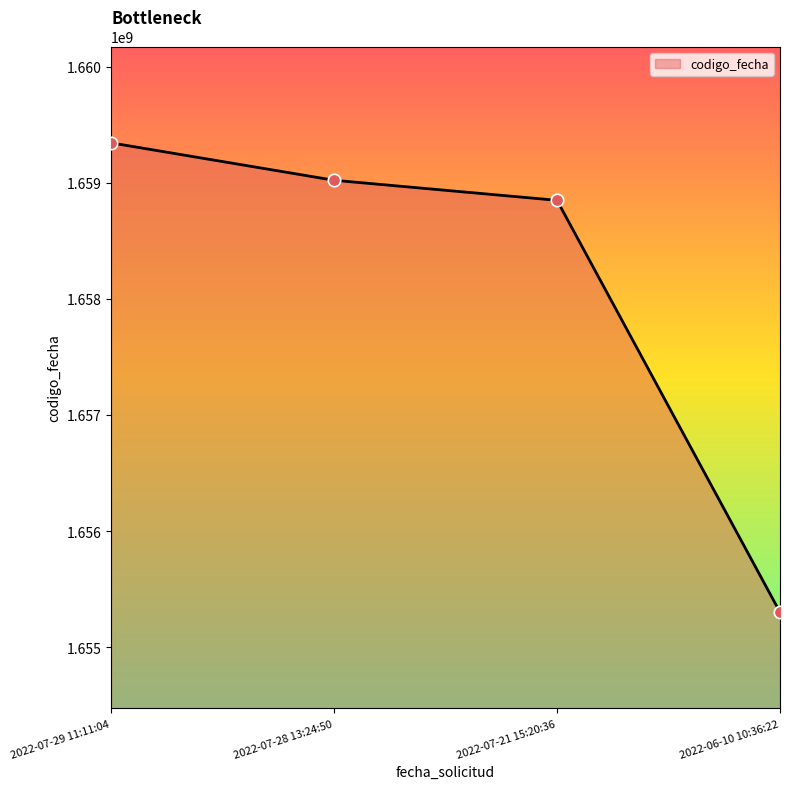

What is the ratio of the value at 2022-06-10 10:36:22 to the value at 2022-07-29 11:11:04?

1.0